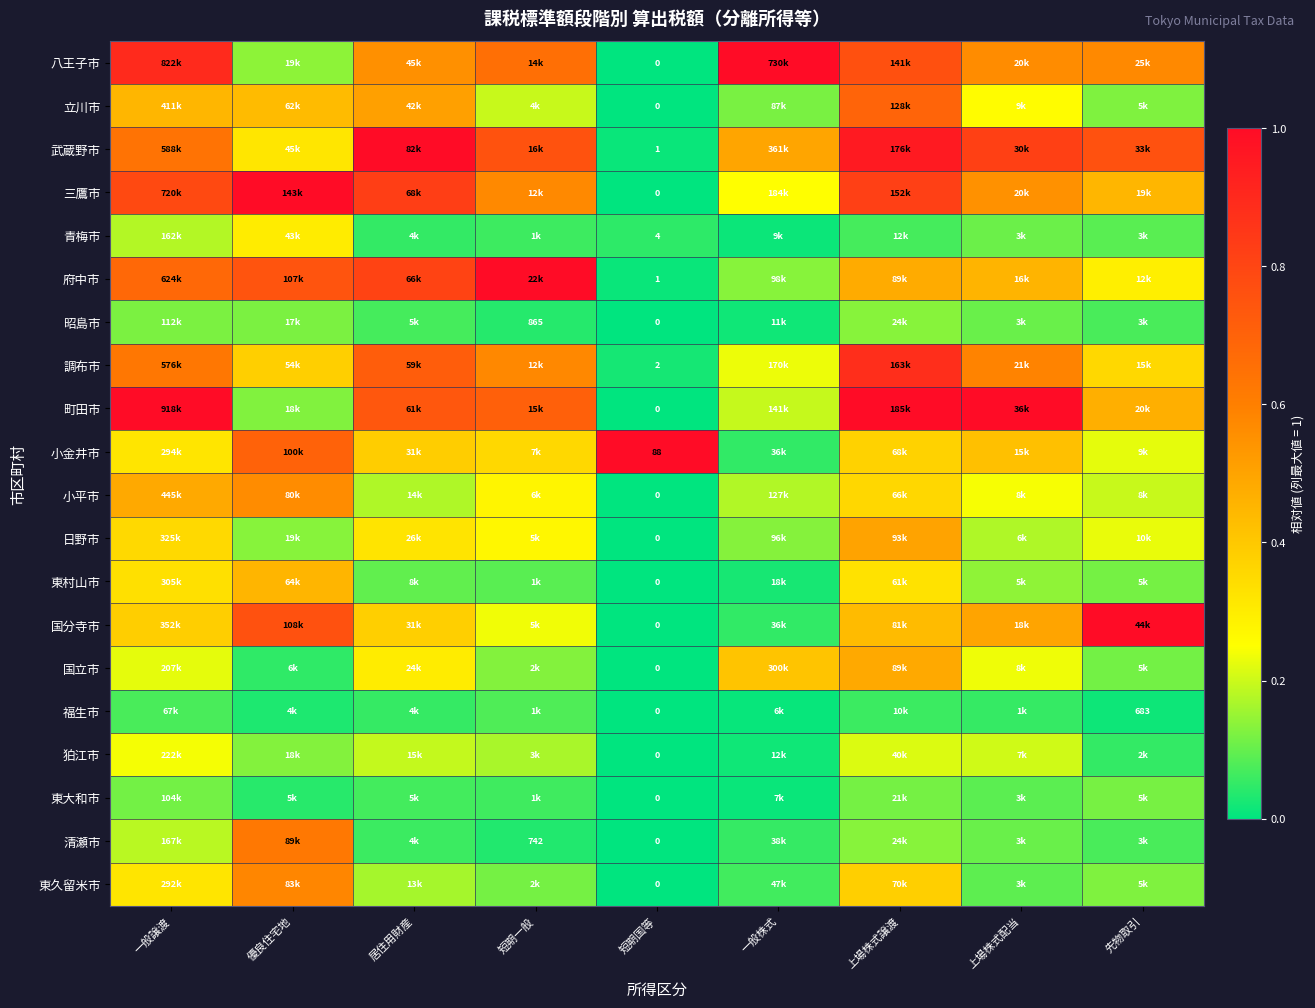

Count the number of categories in the chart.

9